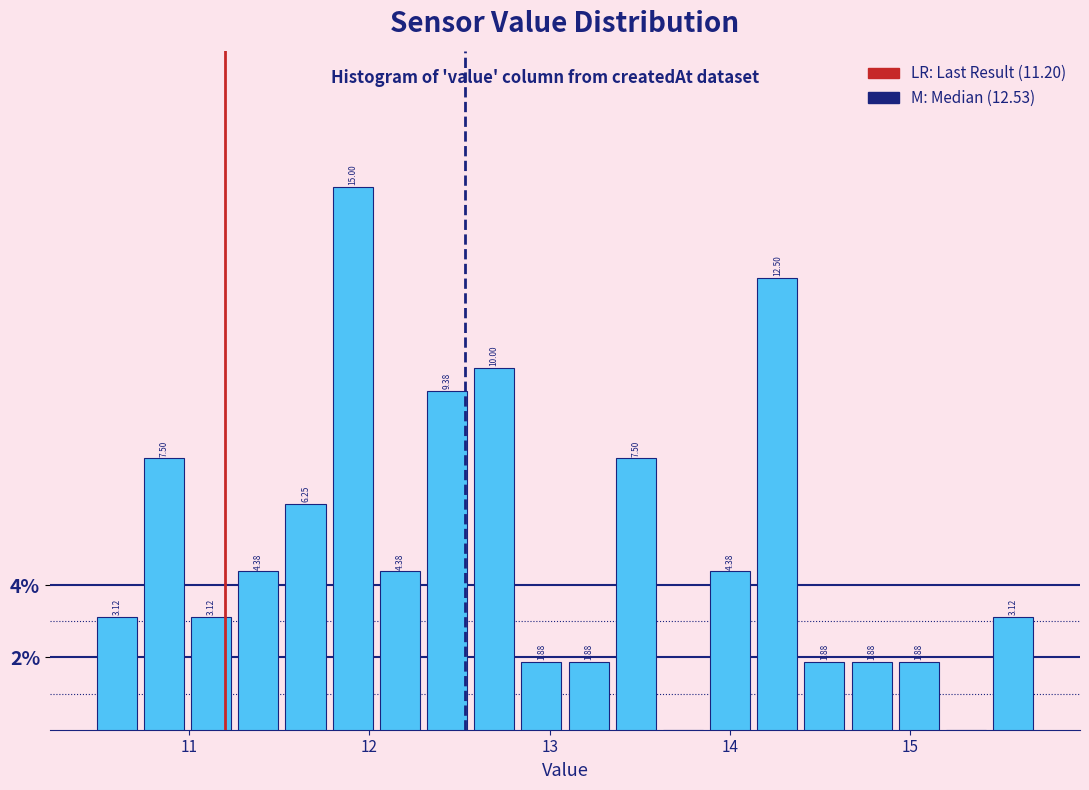

Around what value on the x-axis is the tallest bar? Give the approximate position of its centre, as read against the axis.

11.9